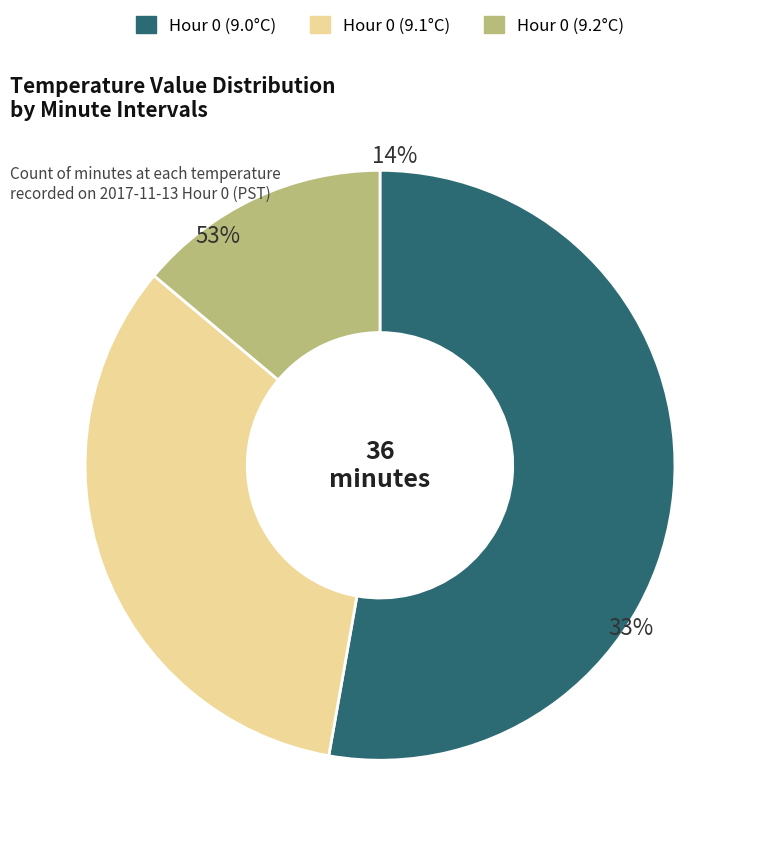

What percentage do Hour 0 (9.0°C) and Hour 0 (9.2°C) together represent?

66.7%